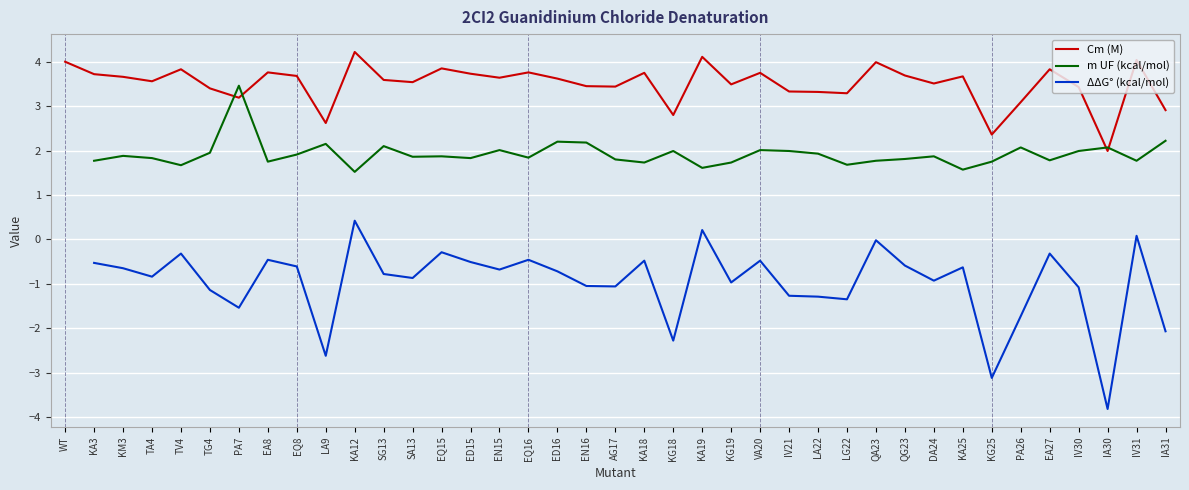

How many values in ΔΔG° (kcal/mol) are above zero?

3